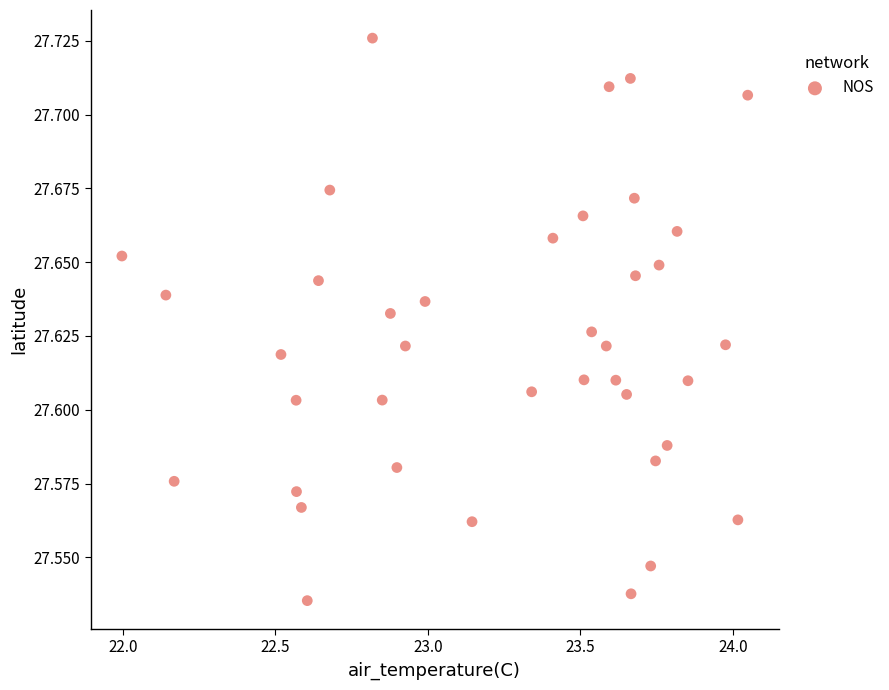

What is the range of X values (max minus min)?

2.1